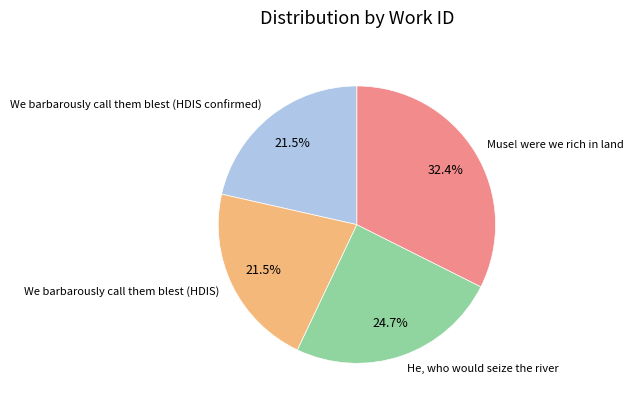

How many segments does this pie chart have?

4